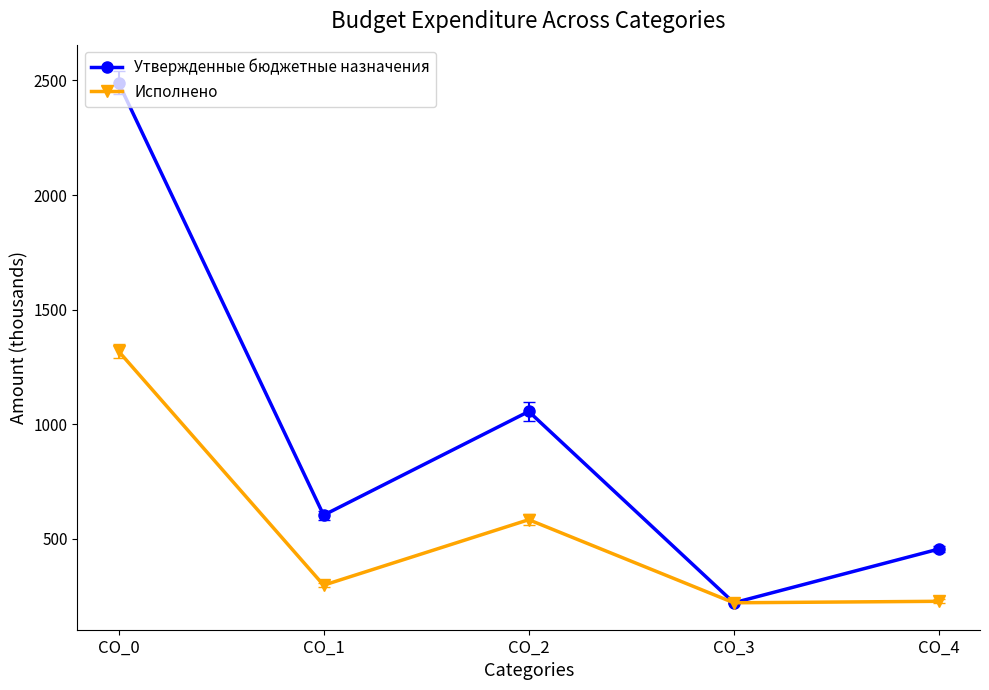

What is the total value across all series at CO_4?

684.1